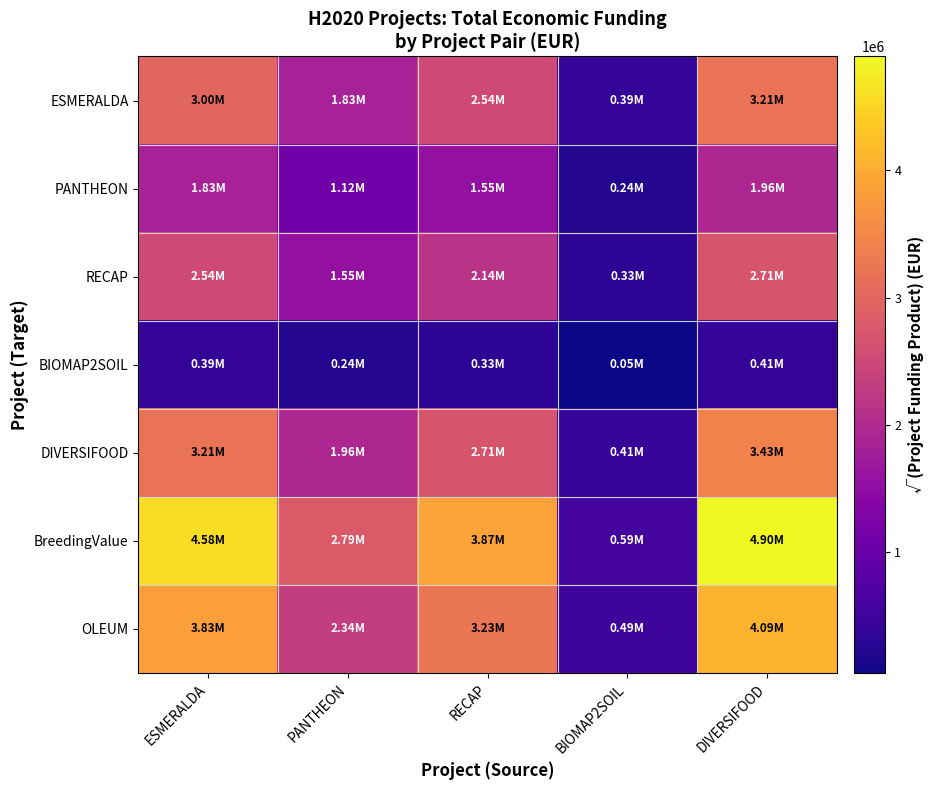

Which series has the largest total across all categories?

BreedingValue